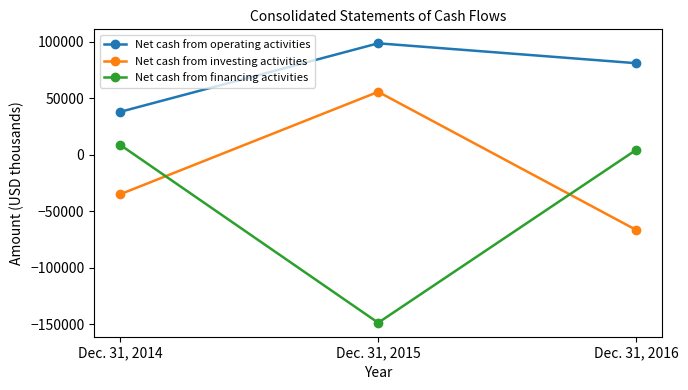

How many values in Net cash from financing activities are below zero?

1